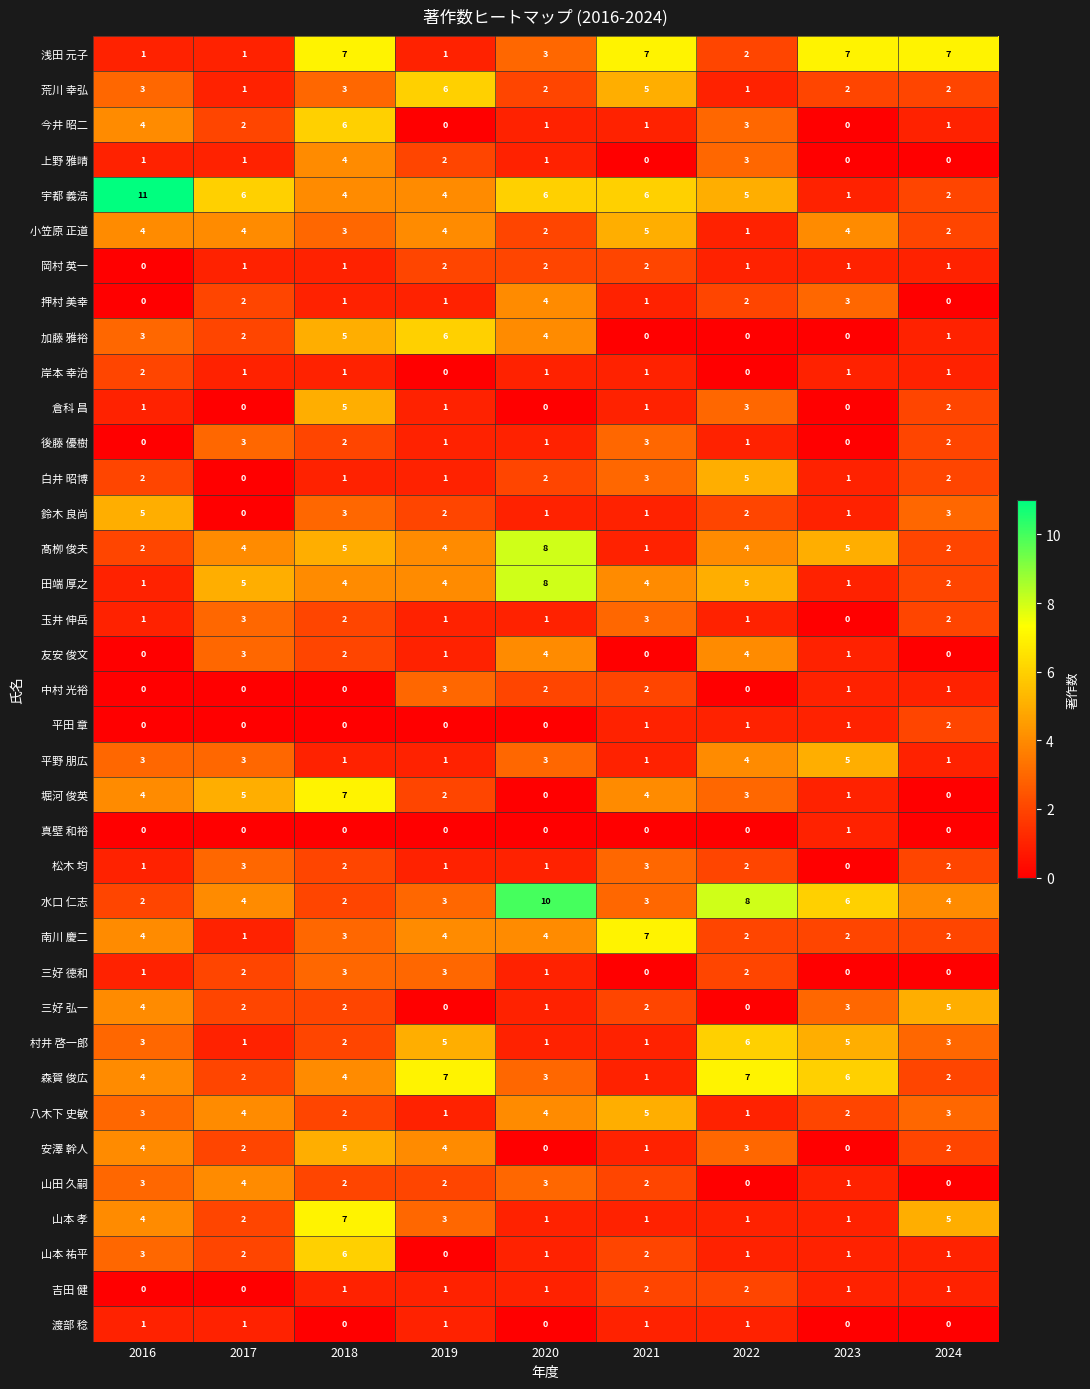

Is it true that 倉科 昌 equals 0 at 2020?

True